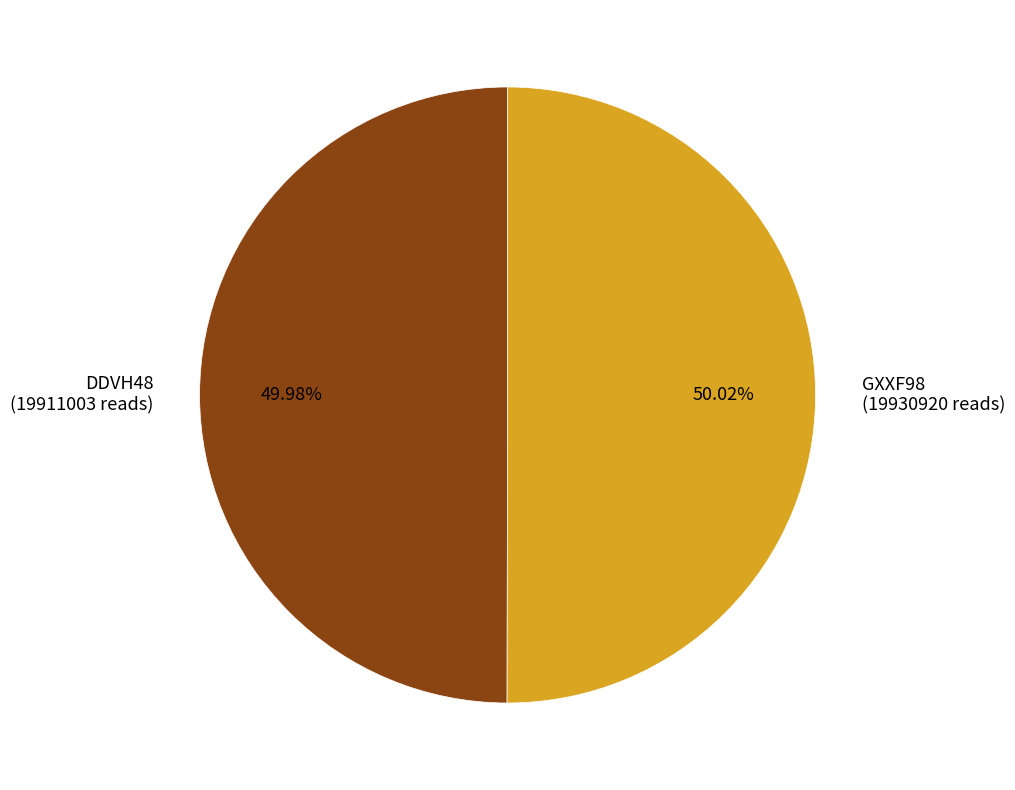

Is the sum of GXXF98 (19930920 reads) and DDVH48 (19911003 reads) greater than half?

Yes